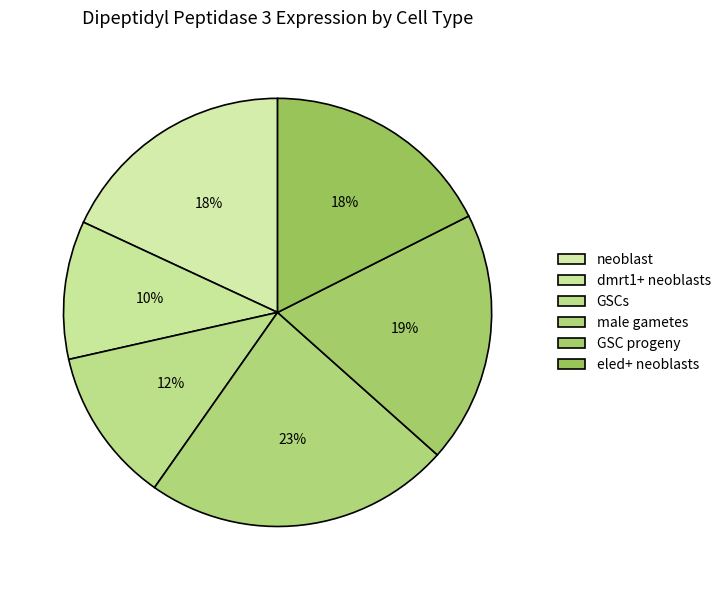

To the nearest percent, what is the difference between the neoblast and eled+ neoblasts slice percentages?

1%